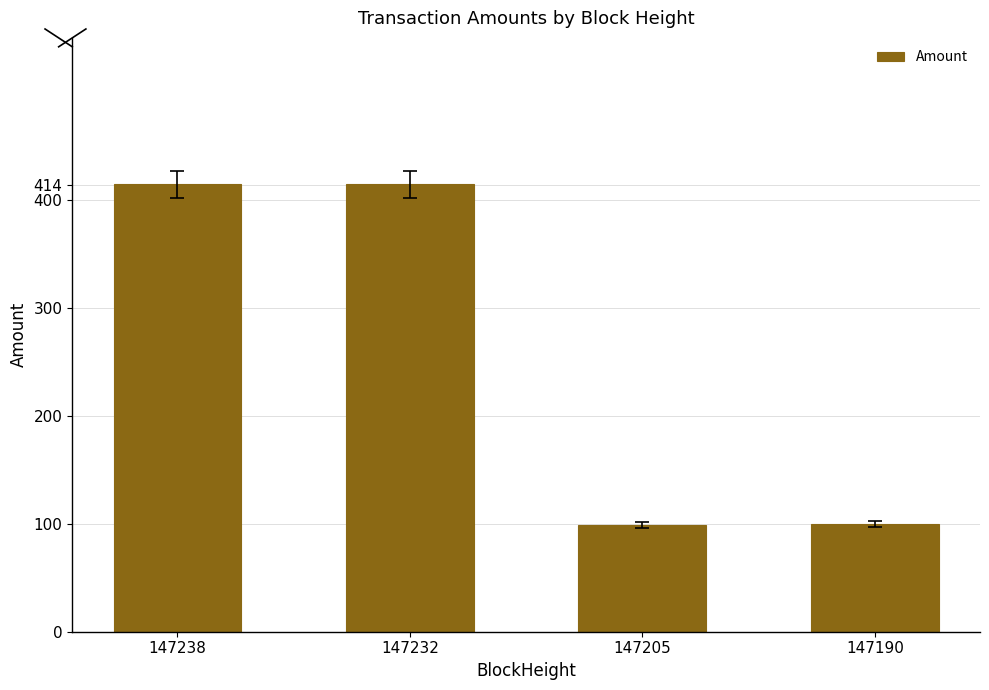

Are the bars grouped side by side (vs. stacked)?

No